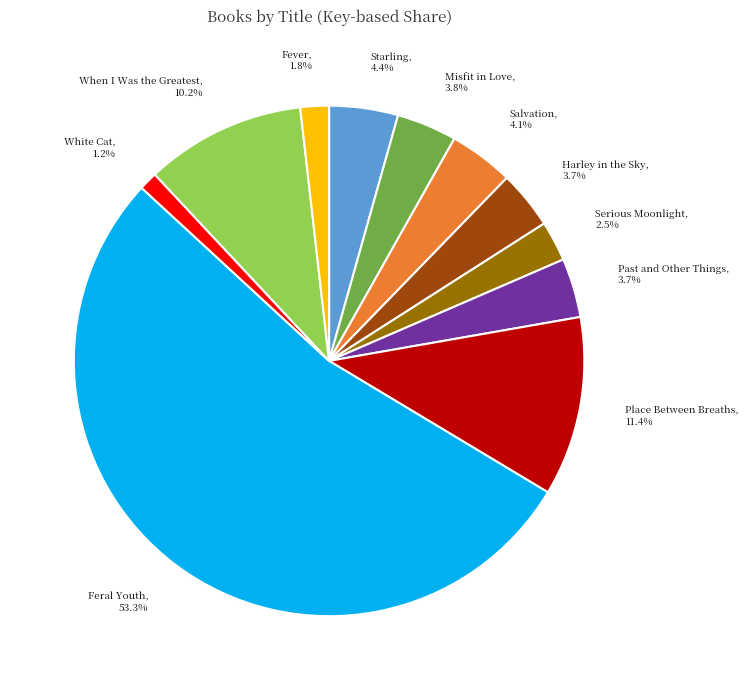

The When I Was the Greatest slice represents 10% of the pie. True or false?

True